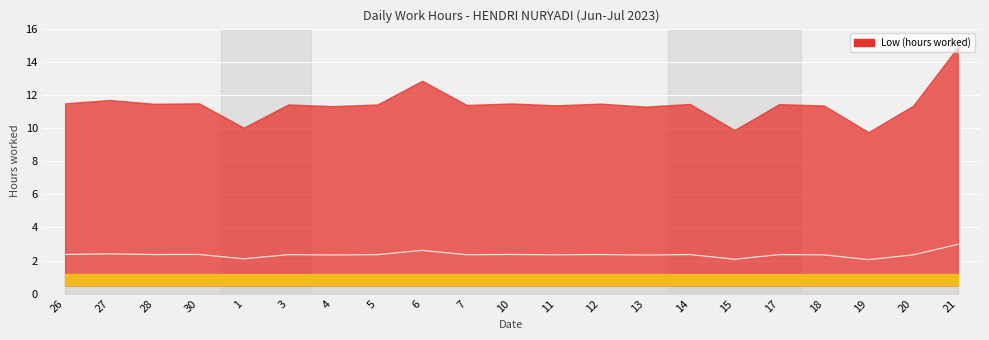

At which category does the data reach its first local peak?

27